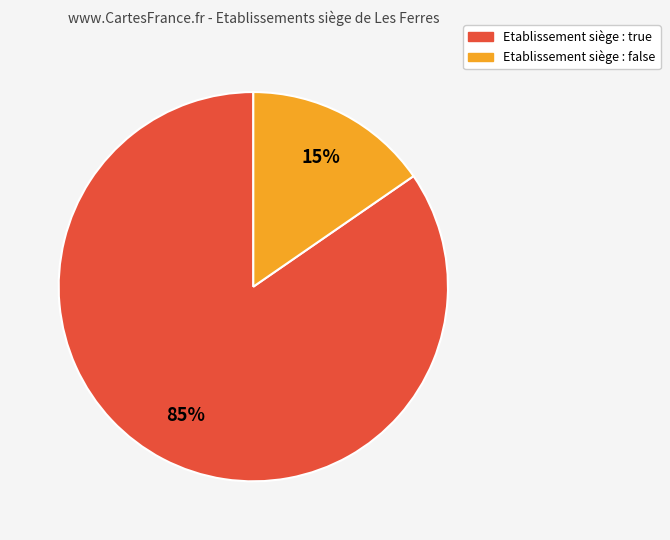

Which slice is the largest?

Etablissement siège : true